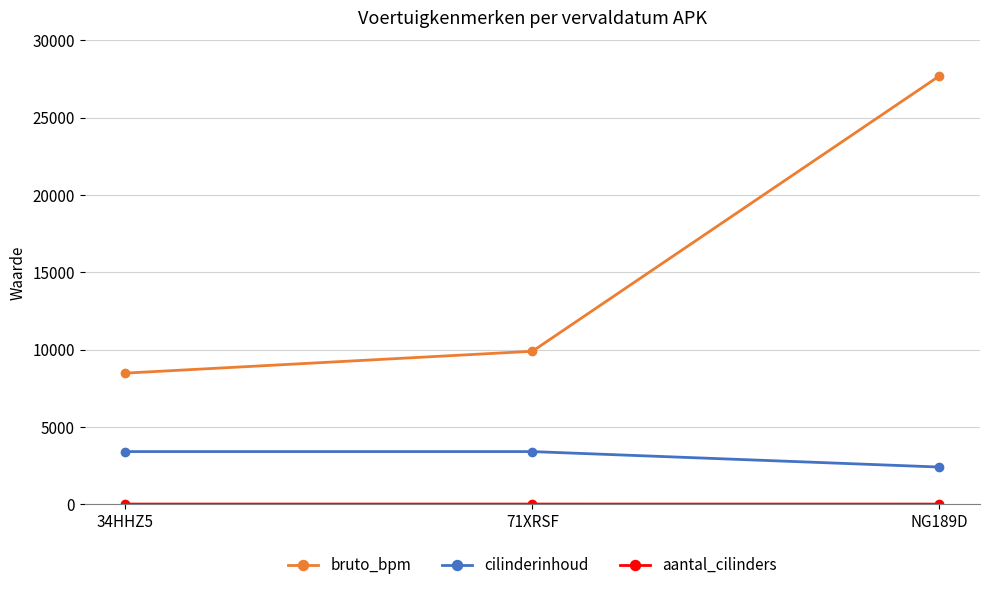

What is the total value across all series at 34HHZ5?

11881